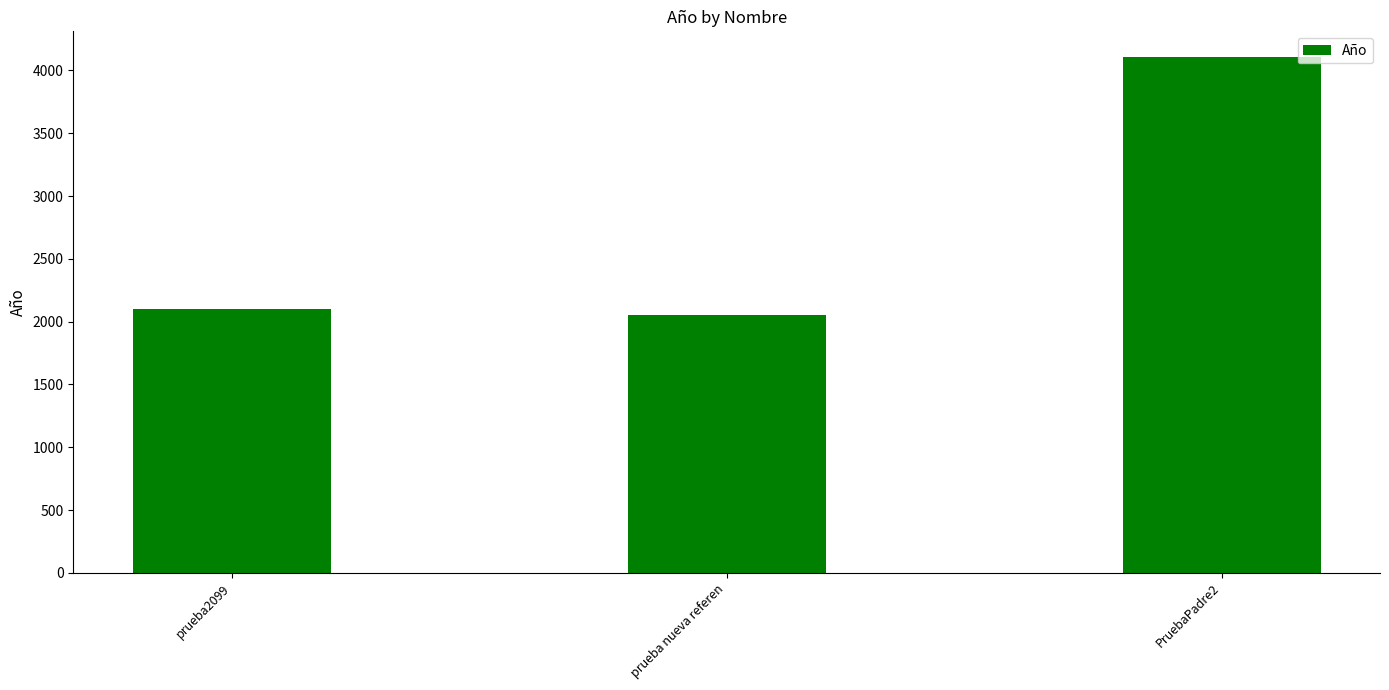

What is the smallest value displayed?

2053